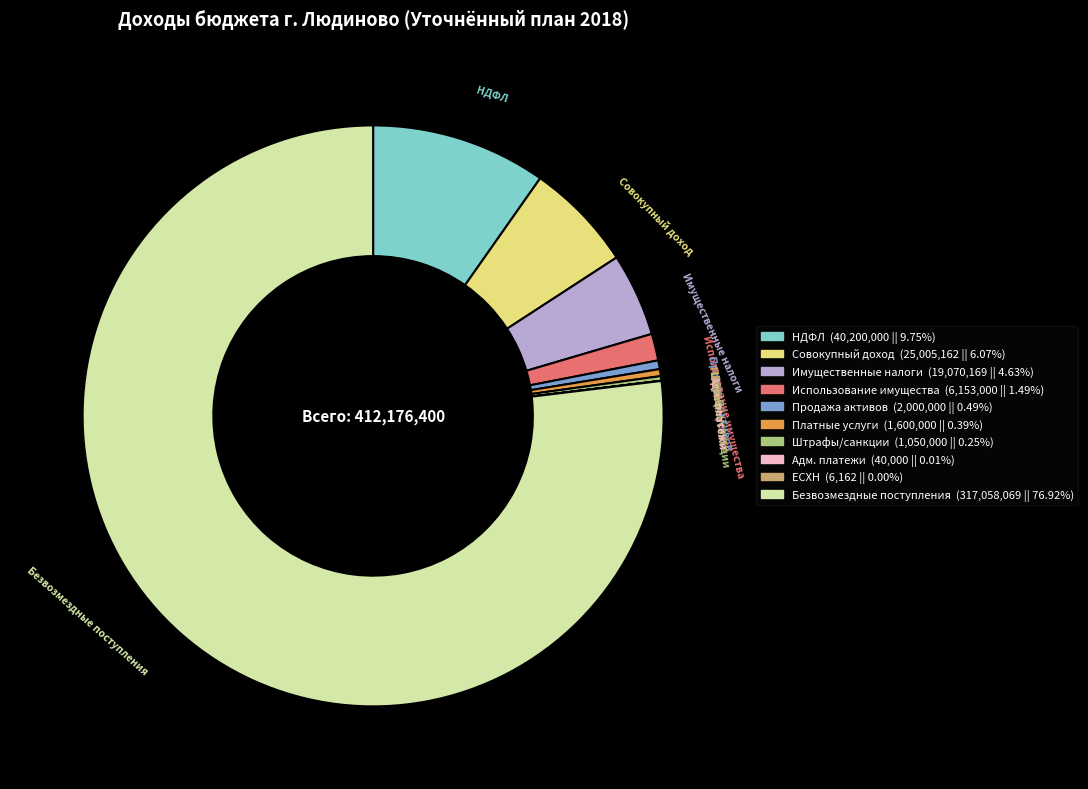

Is there any slice that represents more than half of the pie?

Yes